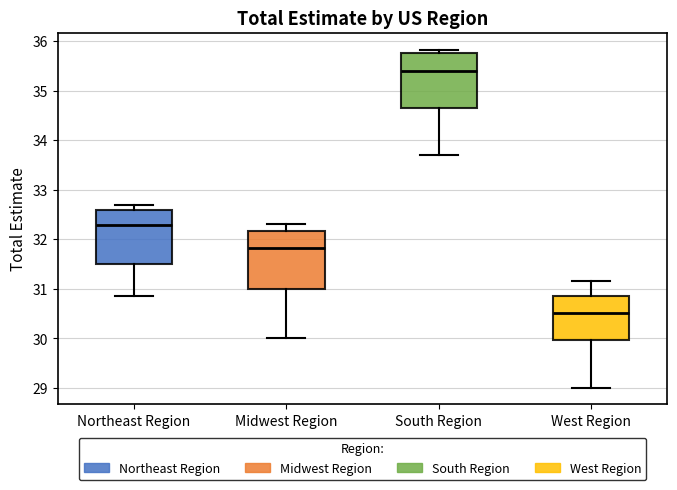

Reading left to right, read every box against the y-axis: the position of its median line, the range the box covers, and the ends of its whiskers. The values are not printed on the chart, so give them approximately, as read against the axis.

Northeast Region: median 32.3, box 31.5 to 32.6, whiskers 30.9 to 32.7
Midwest Region: median 31.8, box 31.0 to 32.2, whiskers 30.0 to 32.3
South Region: median 35.4, box 34.6 to 35.8, whiskers 33.7 to 35.8 (just above the box's upper edge)
West Region: median 30.5, box 30.0 to 30.9, whiskers 29.0 to 31.2